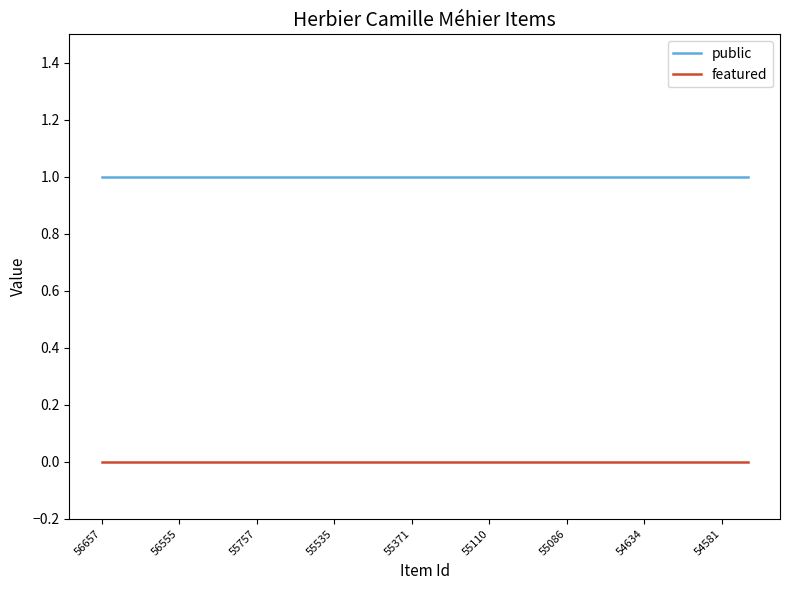

List the series in order of their overall mean, lowest first.

featured, public